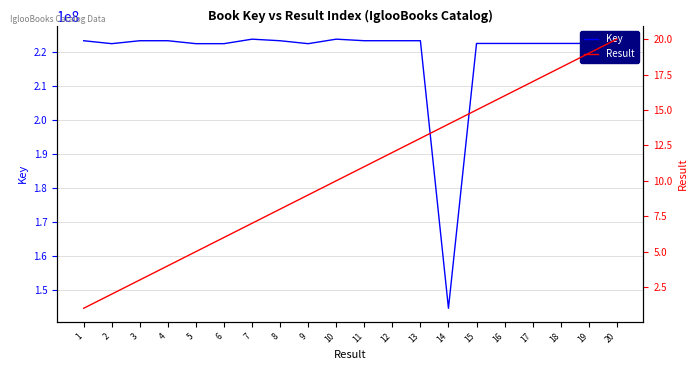

What is the maximum value shown in the chart?

223753836